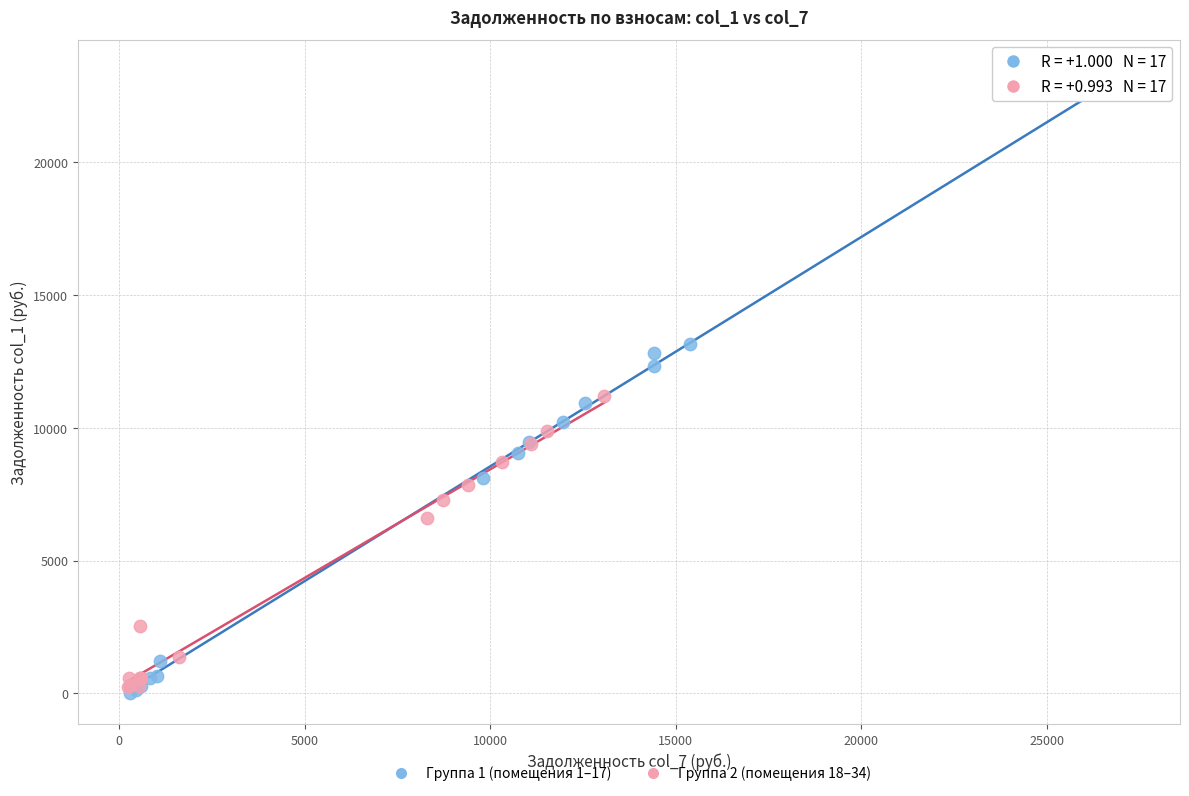

Which series contains the highest Y value?

Группа 1 (помещения 1–17)